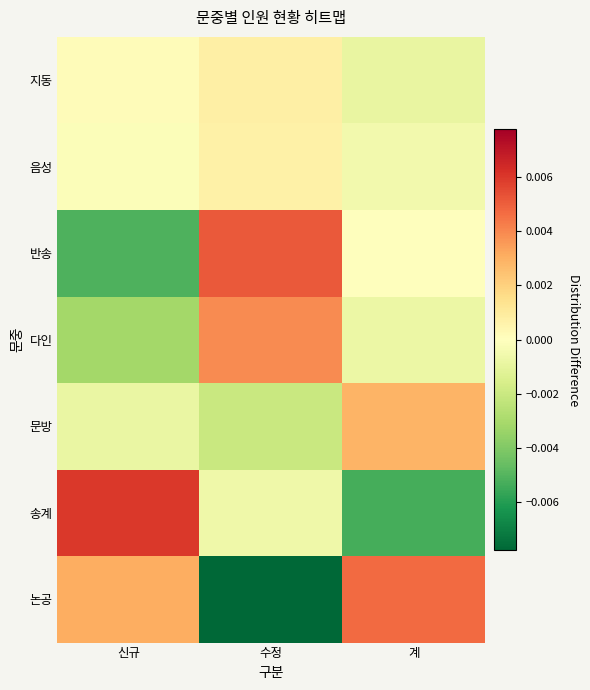

Reading left to right, what are all the values shown in this chart?

지동: 신규=0.0	수정=0.0	계=-0.0
음성: 신규=-0.0	수정=0.0	계=-0.0
반송: 신규=-0.0	수정=0.0	계=-0.0
다인: 신규=-0.0	수정=0.0	계=-0.0
문방: 신규=-0.0	수정=-0.0	계=0.0
송계: 신규=0.0	수정=-0.0	계=-0.0
논공: 신규=0.0	수정=-0.0	계=0.0